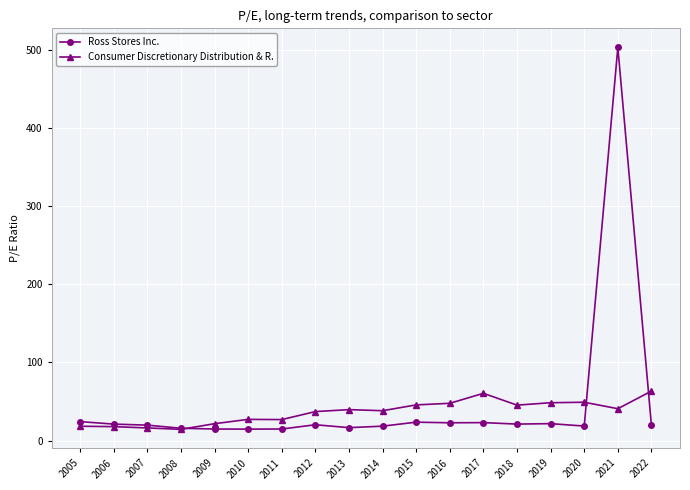

Where is Ross Stores Inc. nearest to the value 258?

2005